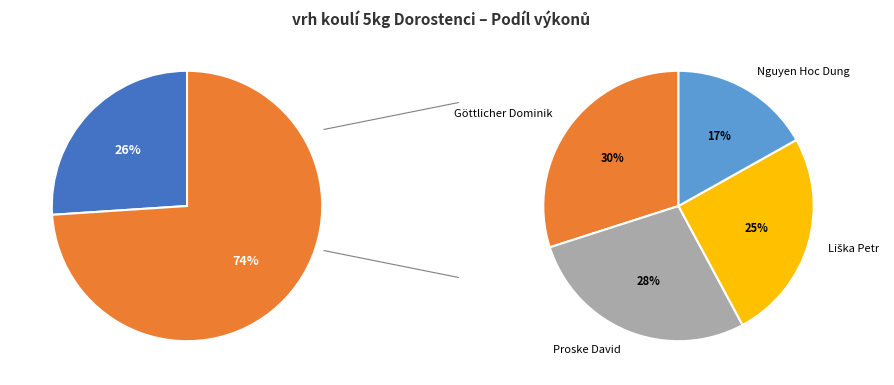

Does Nguyen Hoc Dung represent more than half of the total?

No